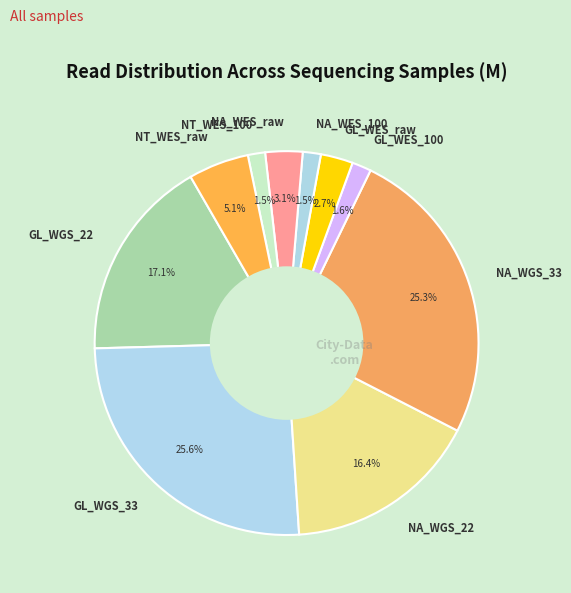

Does NA_WGS_33 represent more than half of the total?

No